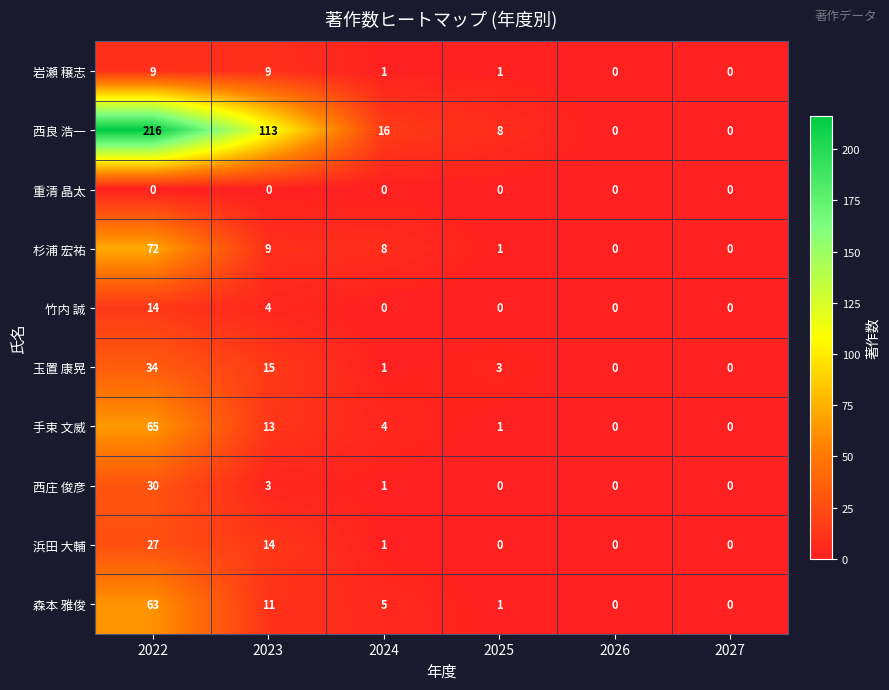

How many series are shown in this chart?

10